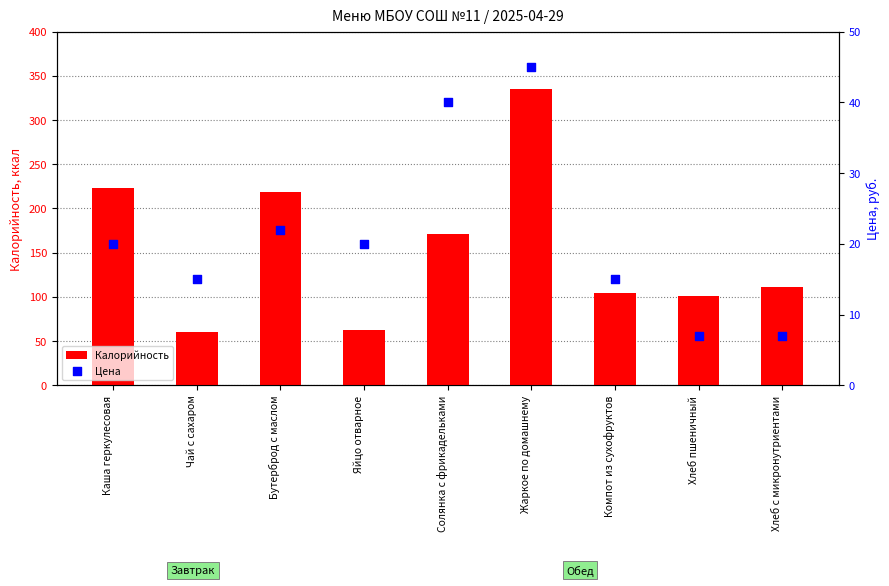

Which series has the largest total across all categories?

Калорийность